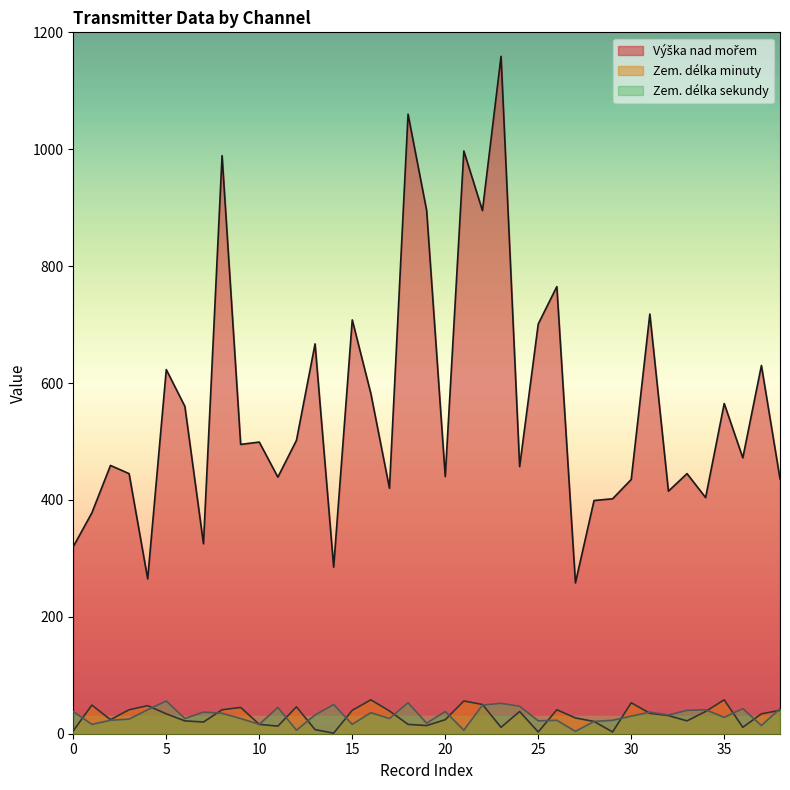

What is the maximum value shown in the chart?

1159